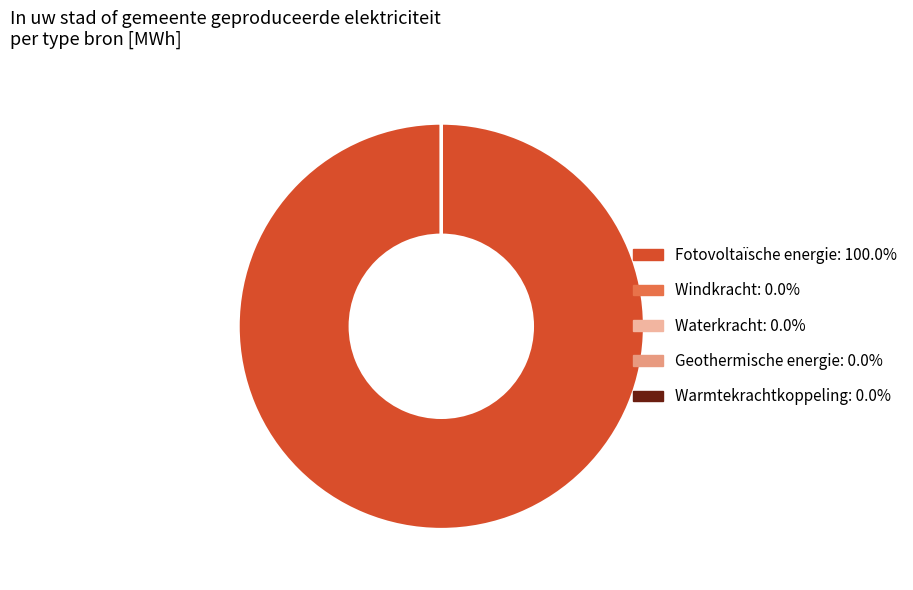

Does any single category account for the majority?

Yes